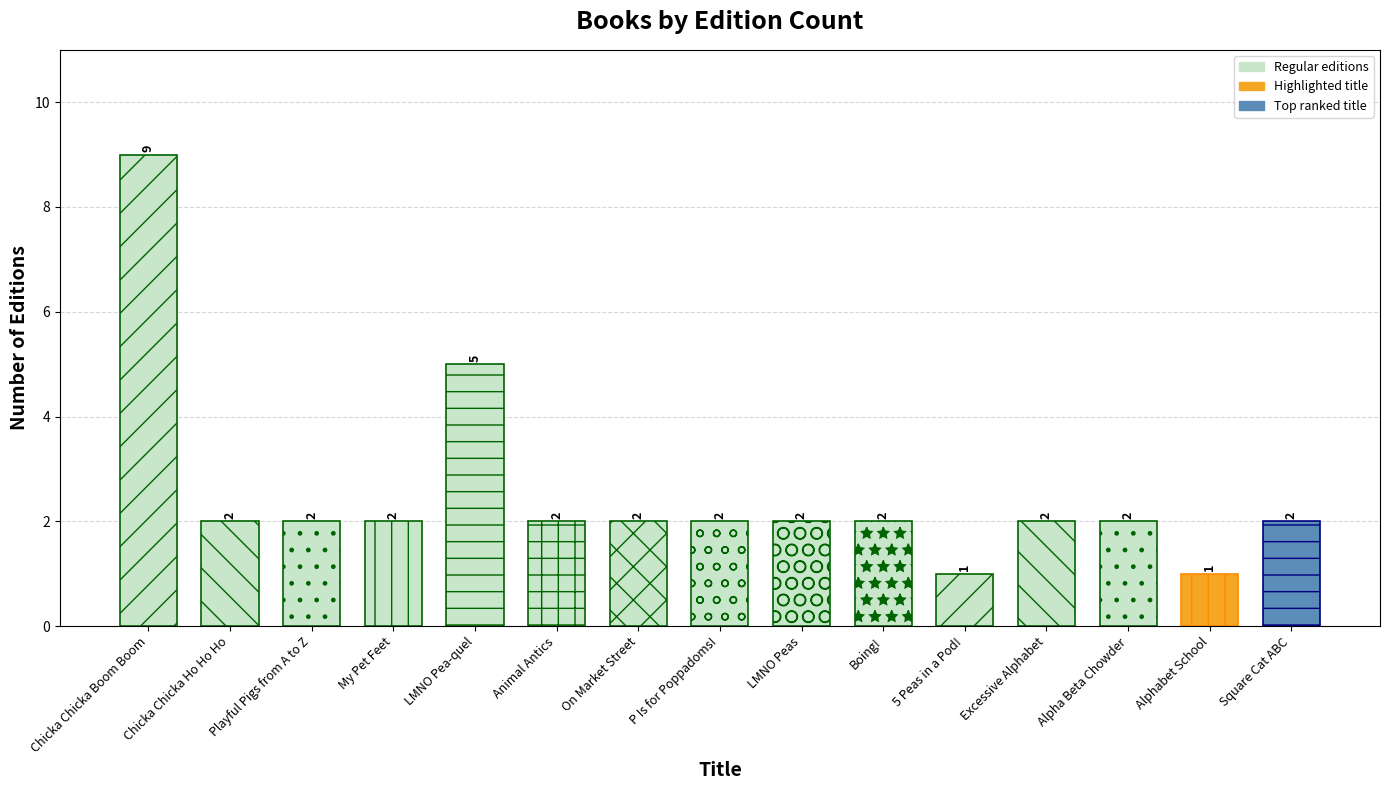

List the labels in order of value, smallest first.

5 Peas in a Pod!, Alphabet School, Chicka Chicka Ho Ho Ho, Playful Pigs from A to Z, My Pet Feet, Animal Antics, On Market Street, P Is for Poppadoms!, LMNO Peas, Boing!, Excessive Alphabet, Alpha Beta Chowder, Square Cat ABC, LMNO Pea-quel, Chicka Chicka Boom Boom